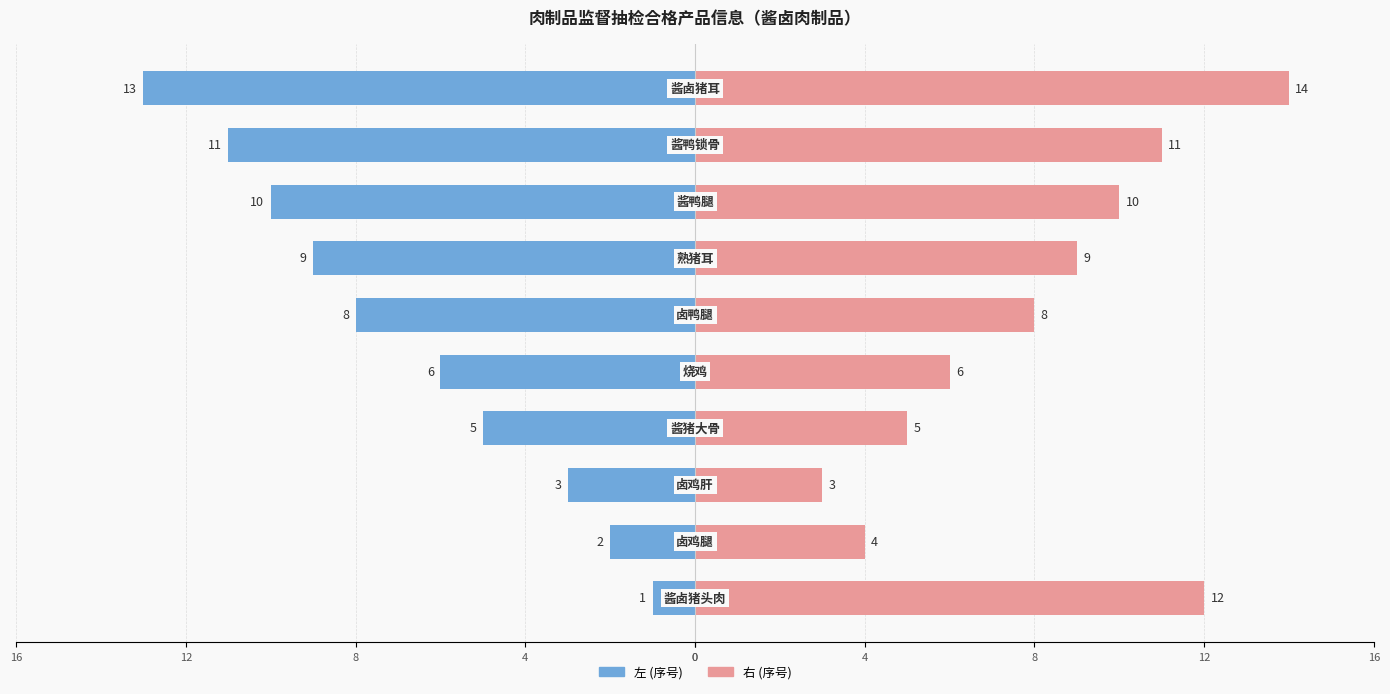

Reading left to right, list all the values displayed in this chart.

左 (序号): 0=-1	4=-2	8=-3	12=-5	16=-6	0=-8	4=-9	8=-10	12=-11	16=-13
右 (序号): 0=12	4=4	8=3	12=5	16=6	0=8	4=9	8=10	12=11	16=14